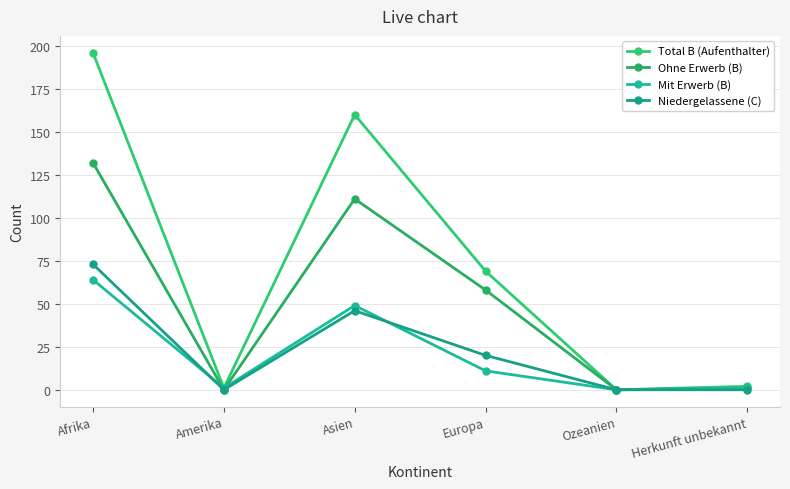

True or false: Total B (Aufenthalter) has a value of 69 at Europa.

True